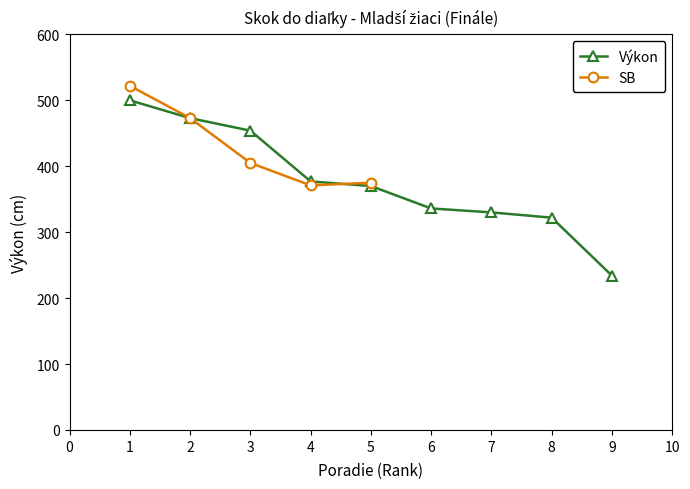

The value of Výkon at 1 is 674. True or false?

False